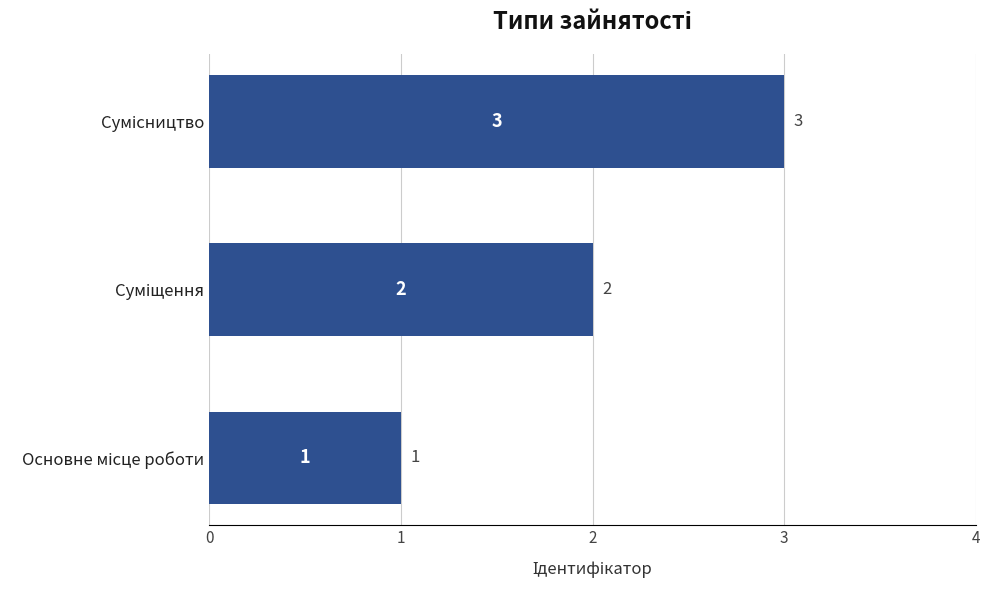

What is the maximum value shown in the chart?

3